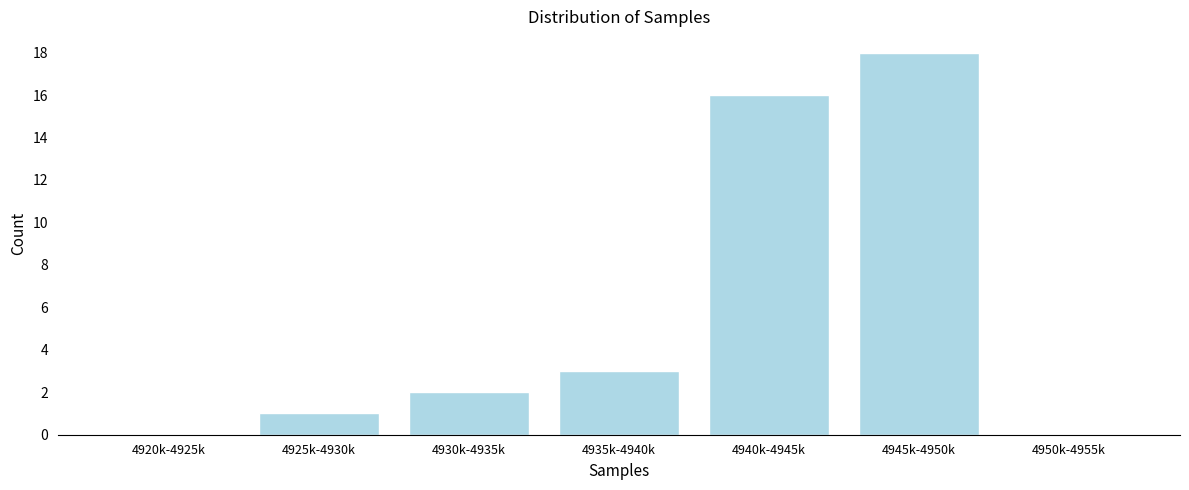

Reading right to left, what are all the values shown in this chart?

4950k-4955k=0	4945k-4950k=18	4940k-4945k=16	4935k-4940k=3	4930k-4935k=2	4925k-4930k=1	4920k-4925k=0